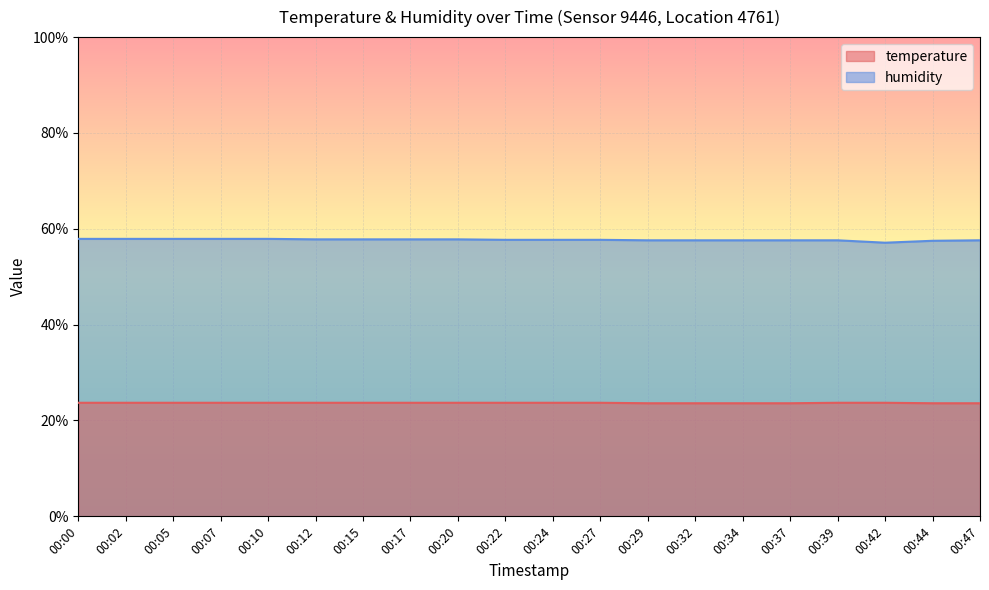

What is the average value of the humidity series?

57.7